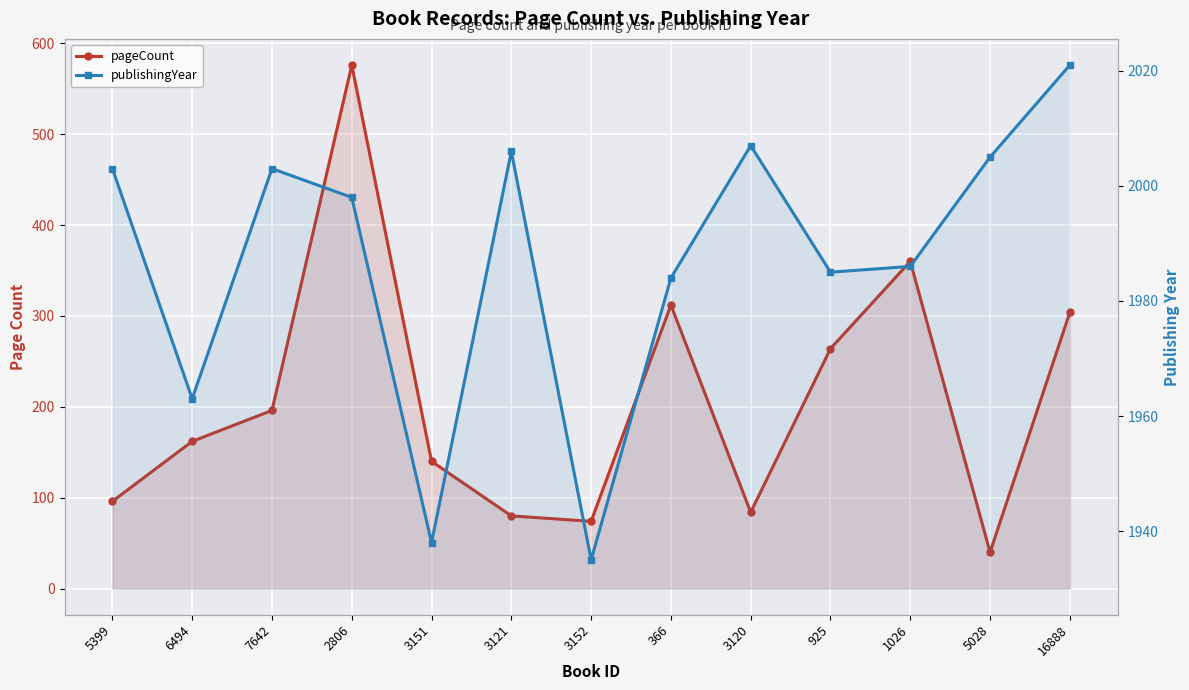

Rank the categories by pageCount value from lowest to highest.

5028, 3152, 3121, 3120, 5399, 3151, 6494, 7642, 925, 16888, 366, 1026, 2806